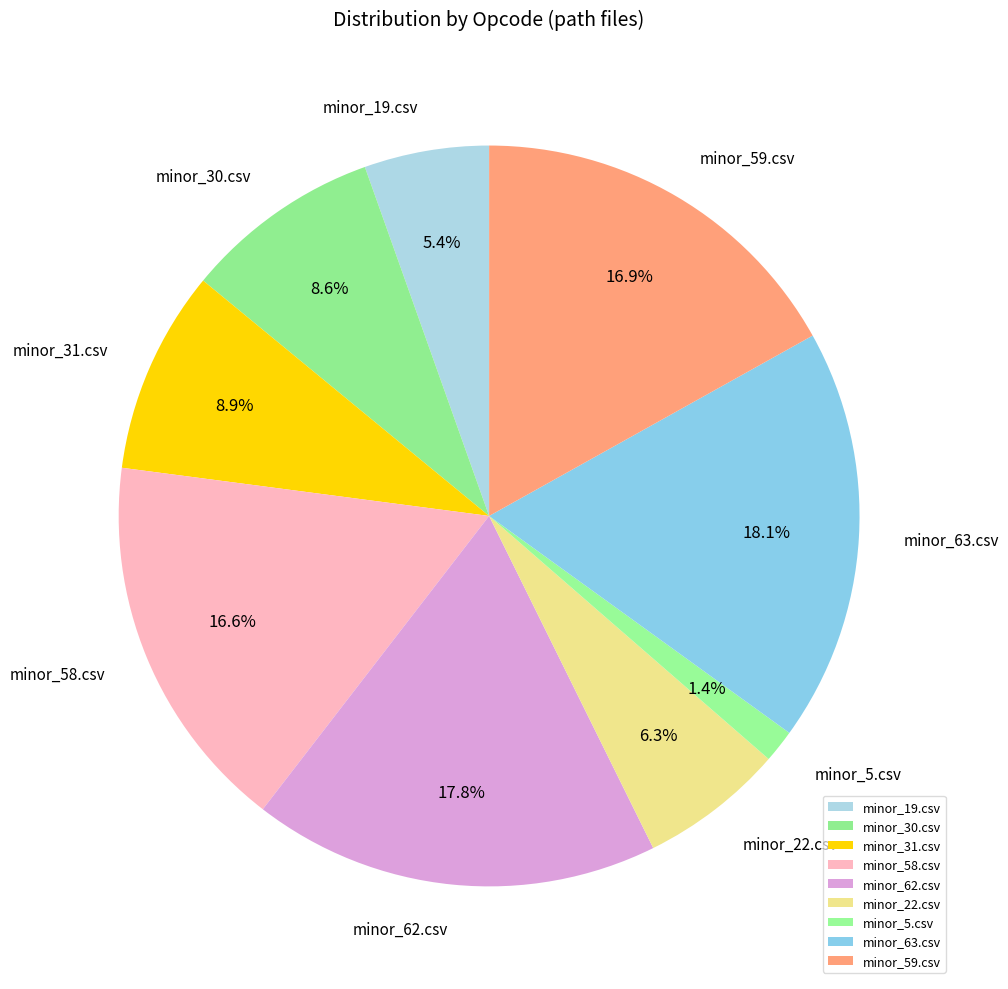

Is there any slice that represents more than half of the pie?

No